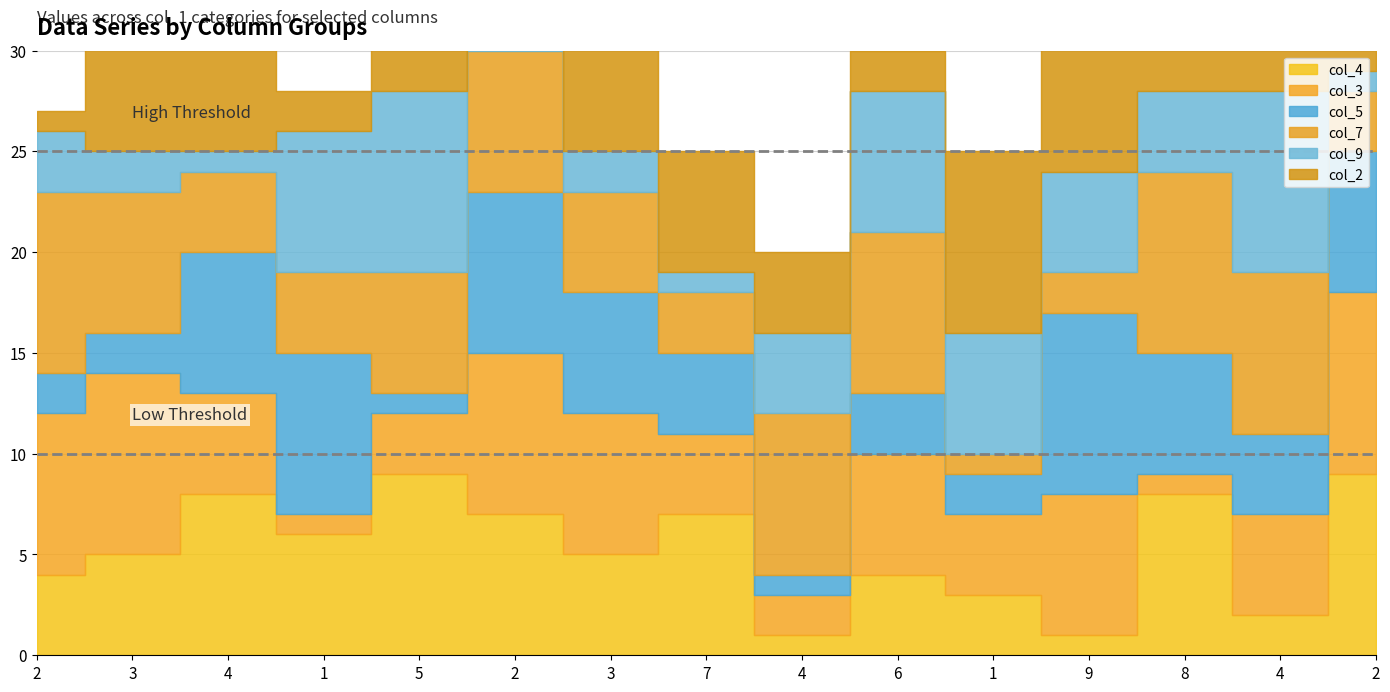

What is the label of the 3rd point from the right?

8